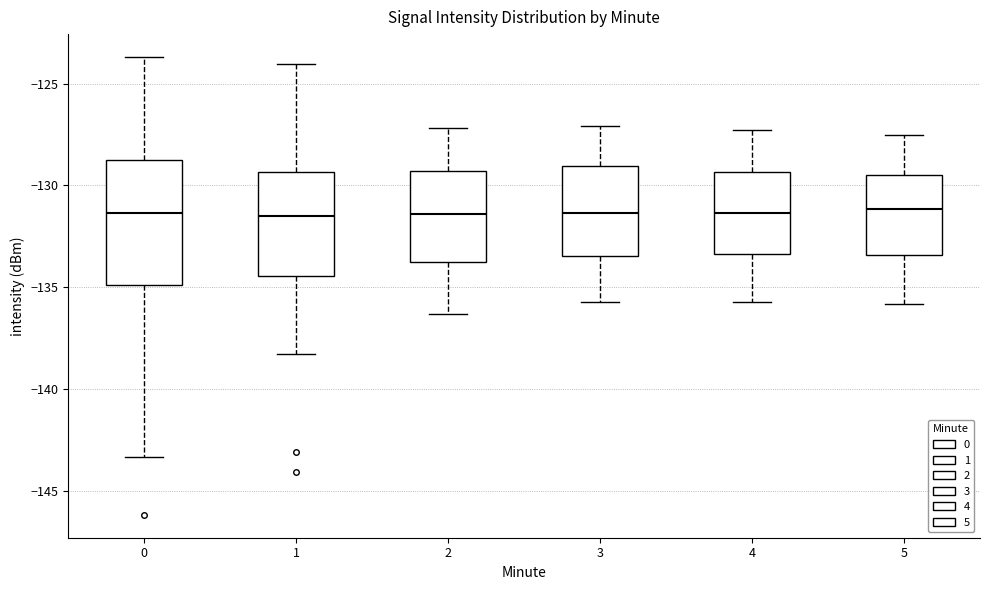

Where is the lower edge of the box at x = 2 on the y-axis? The values are not printed on the chart, so give them approximately, as read against the axis.

-134.0